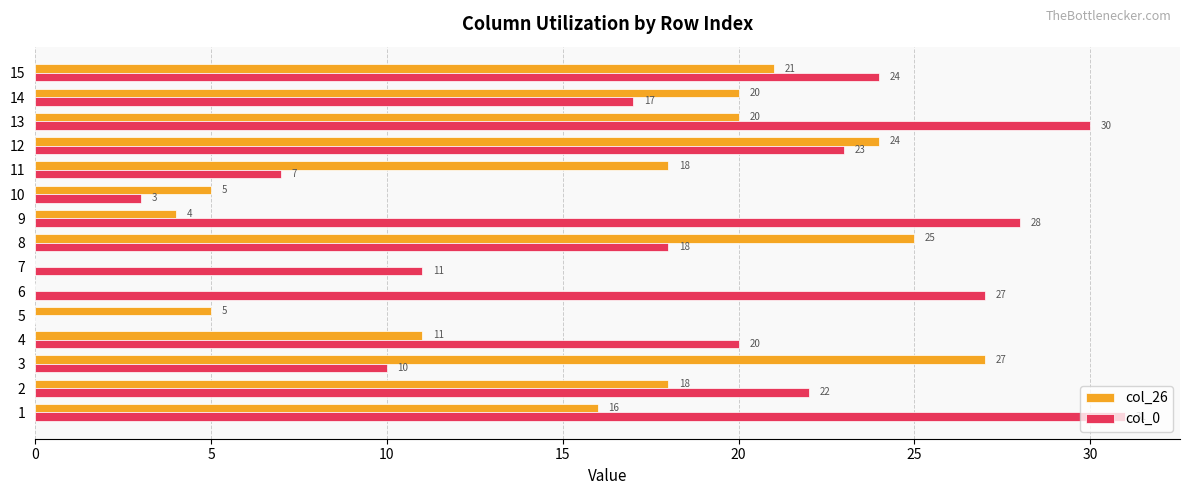

What is the sum of the col_0 values at 14 and 3?

27